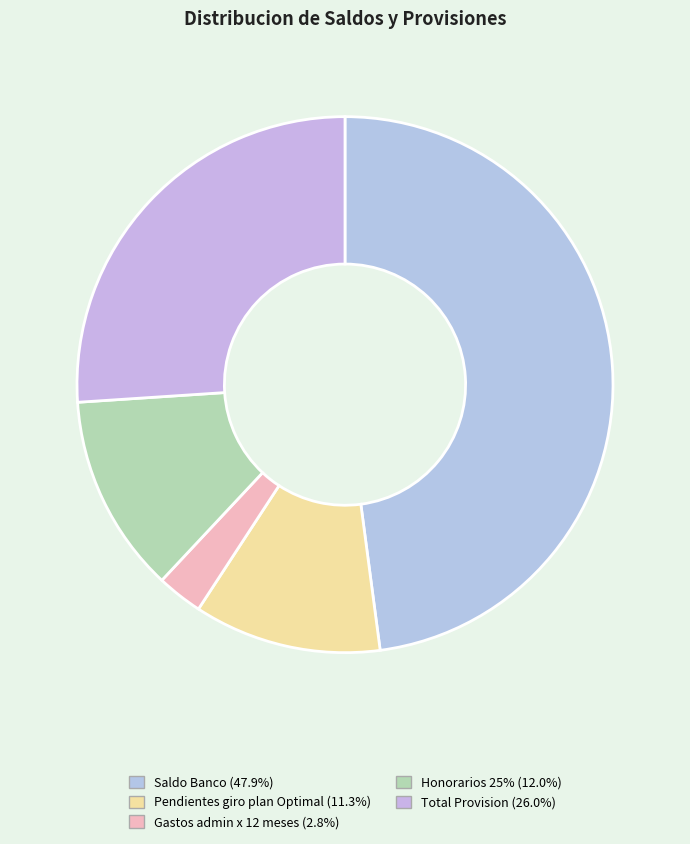

To the nearest percent, what percentage of the pie is Total Provision?

26%